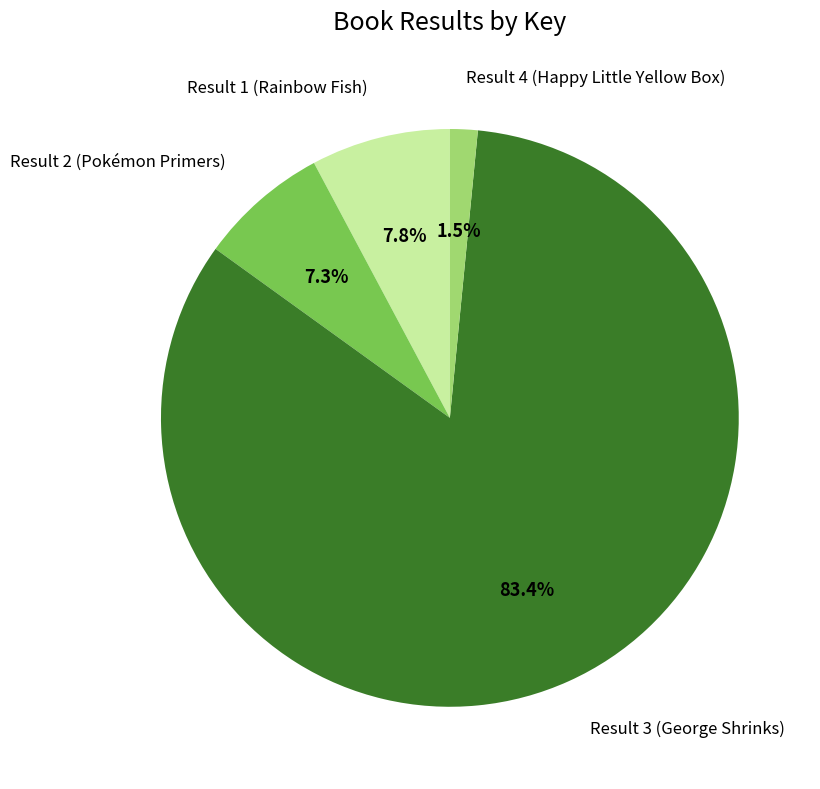

How many segments does this pie chart have?

4